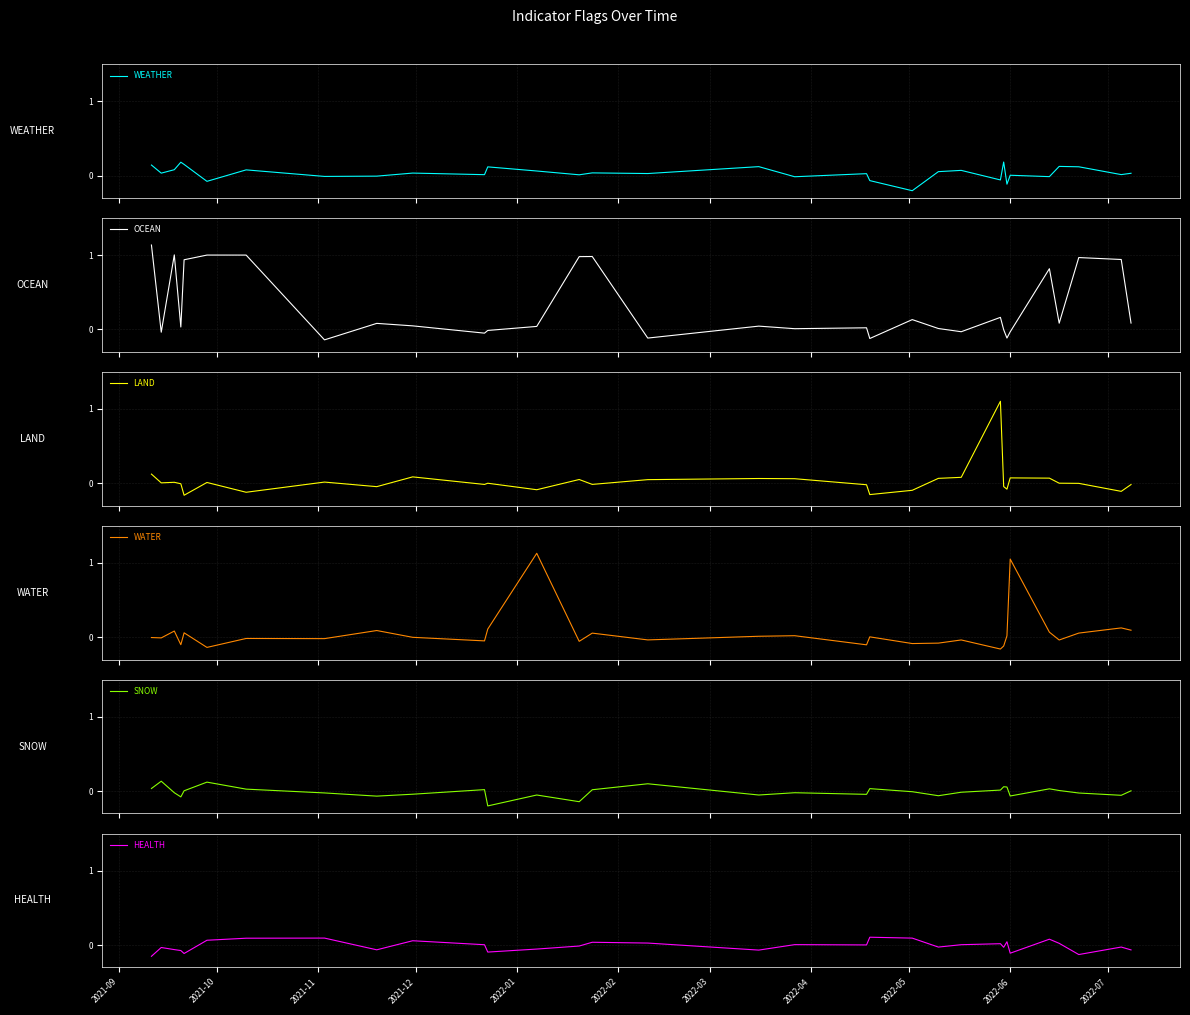

Which category has the highest value in the HEALTH series?

19